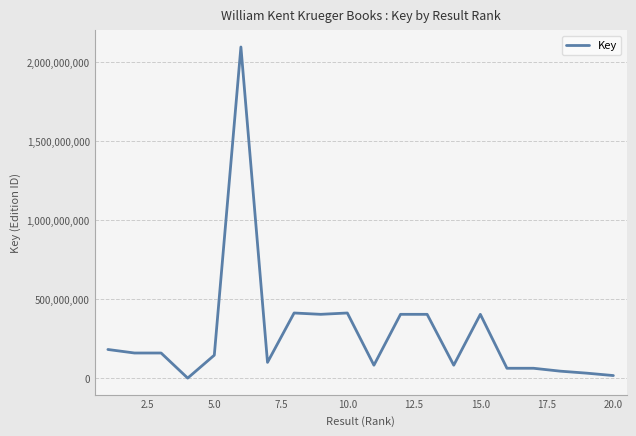

Count the number of data series in this chart.

1